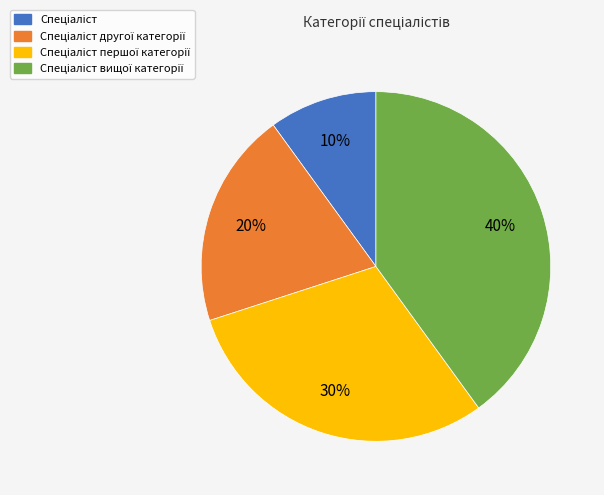

Is there any slice that represents more than half of the pie?

No